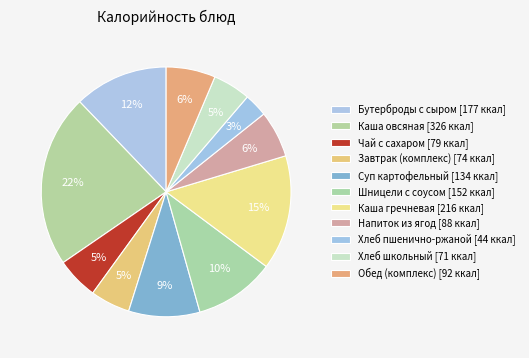

What is the change in value from Хлеб пшенично-ржаной to Обед (комплекс)?

+48.8